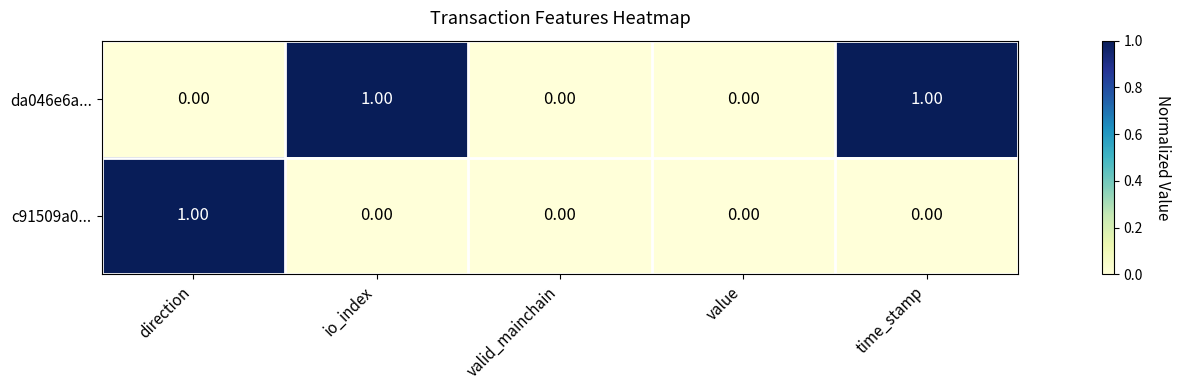

At direction, list the series in order from smallest to largest.

da046e6a..., c91509a0...